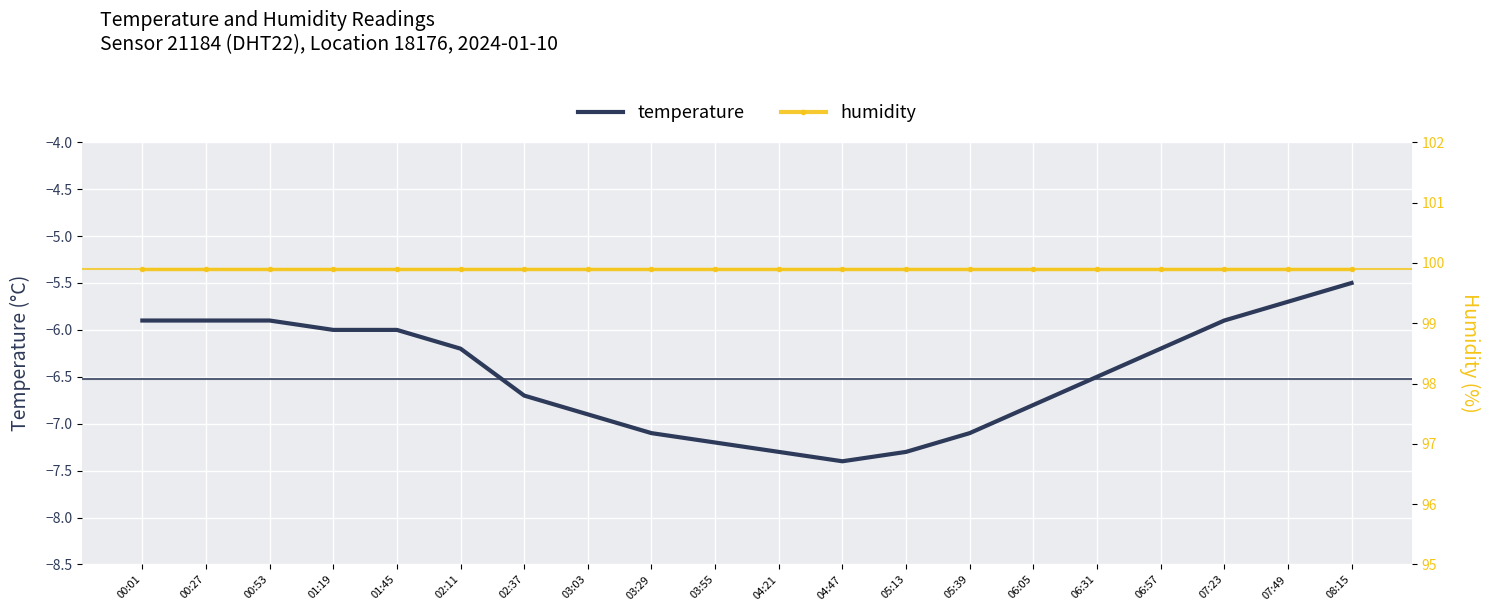

Is it true that humidity equals 59.2 at 02:11?

False